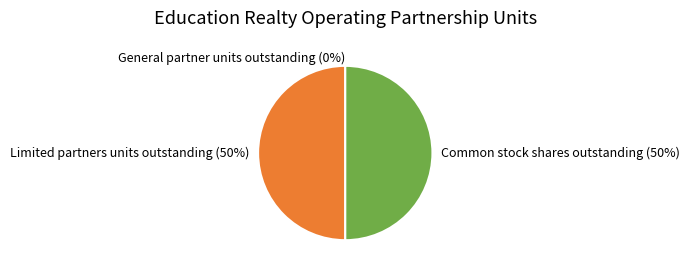

What is the ratio of the value at Common stock shares outstanding to the value at Limited partners units outstanding?

1.0